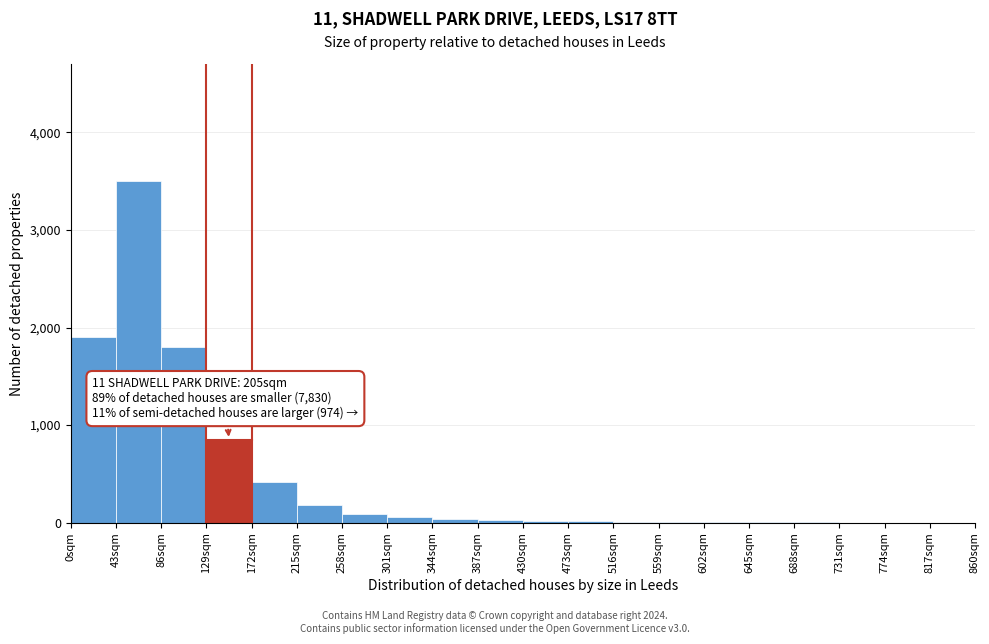

Which range on the x-axis has the tallest bar?

43 to 86